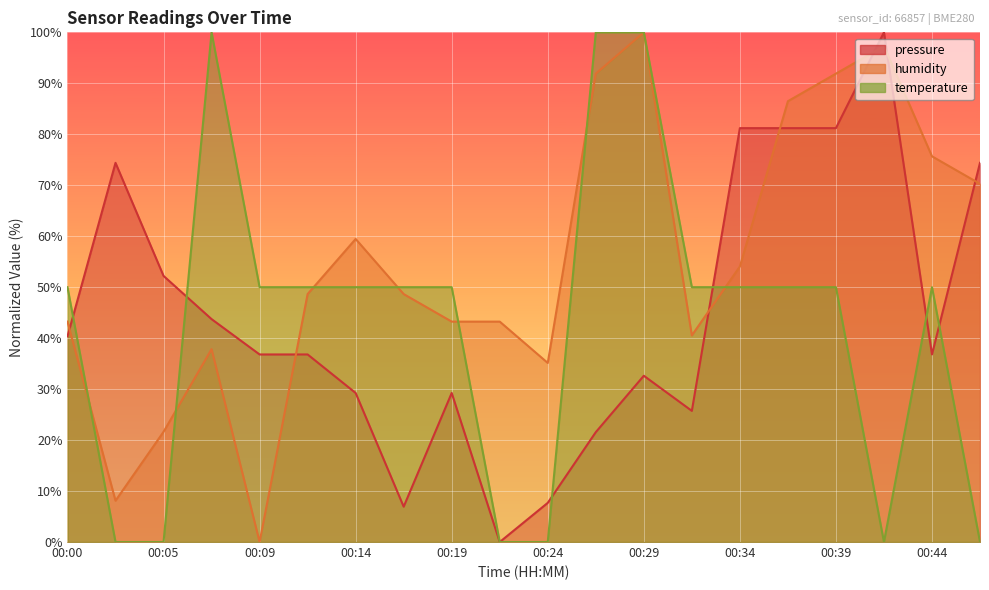

Rank the series by their maximum value, from lowest to highest.

pressure, humidity, temperature